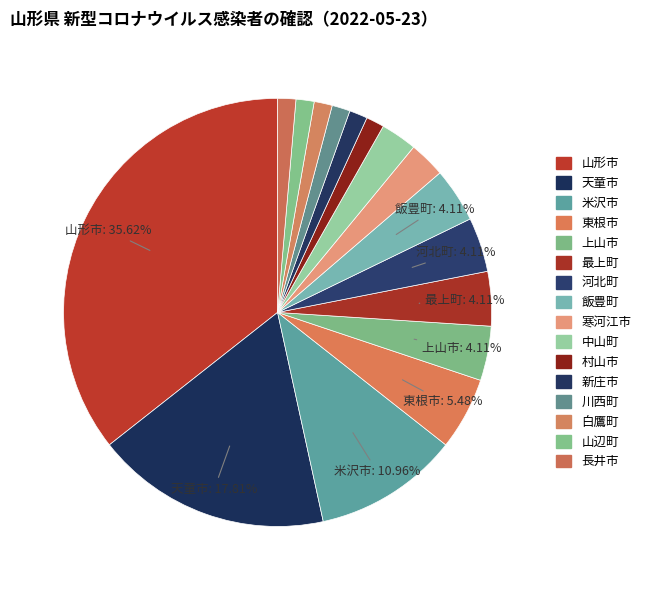

True or false: 川西町 accounts for 11% of the total.

False